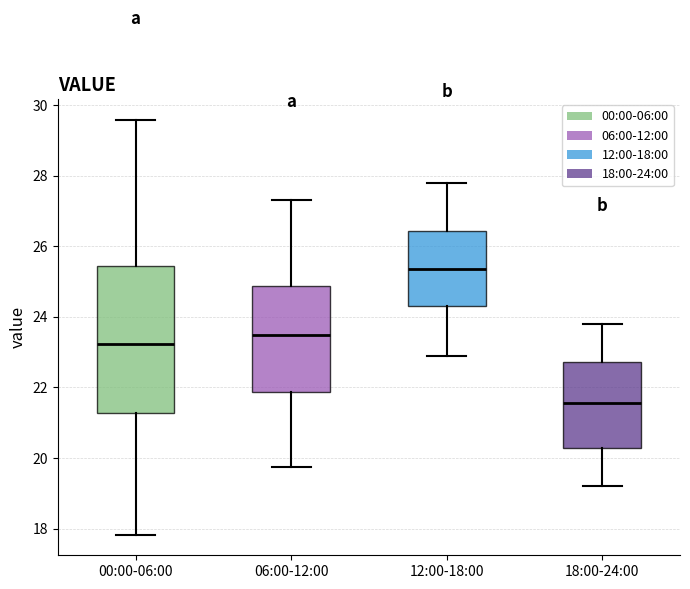

Where does the lower whisker of the box for 06:00-12:00 end on the y-axis? The values are not printed on the chart, so give them approximately, as read against the axis.

19.8